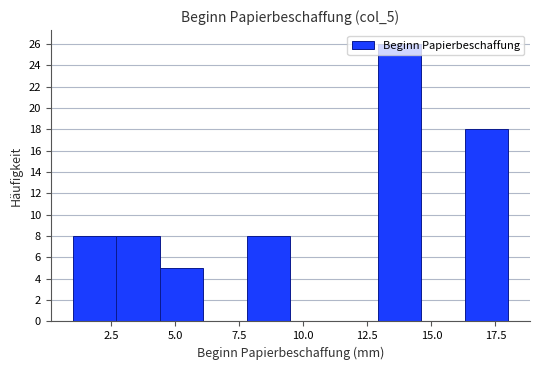

Read against the x-axis, roughly where is the centre of the tallest bar?

14.0